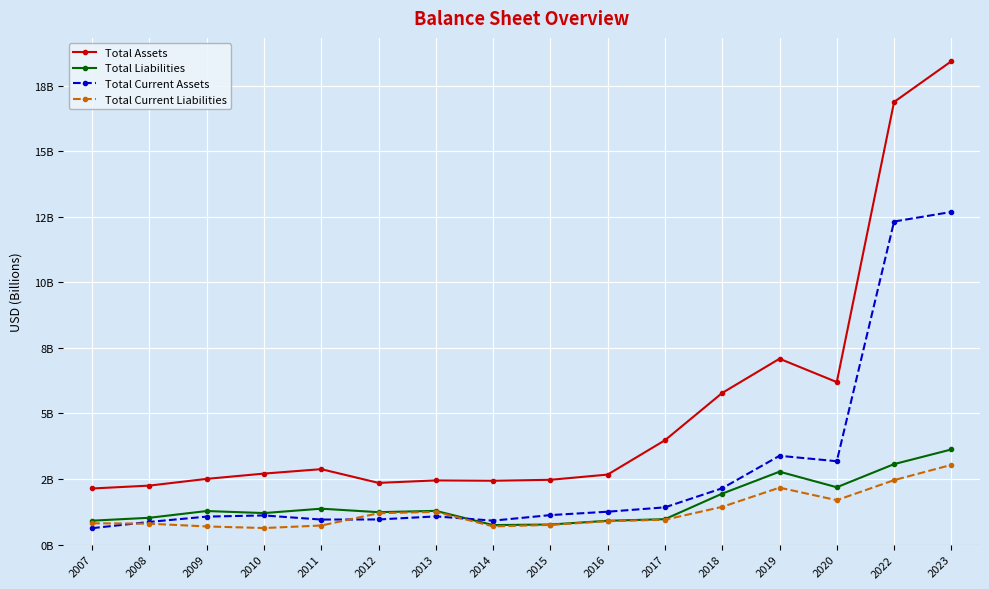

What is the difference between the maximum and minimum values in the Total Current Liabilities series?

2.4